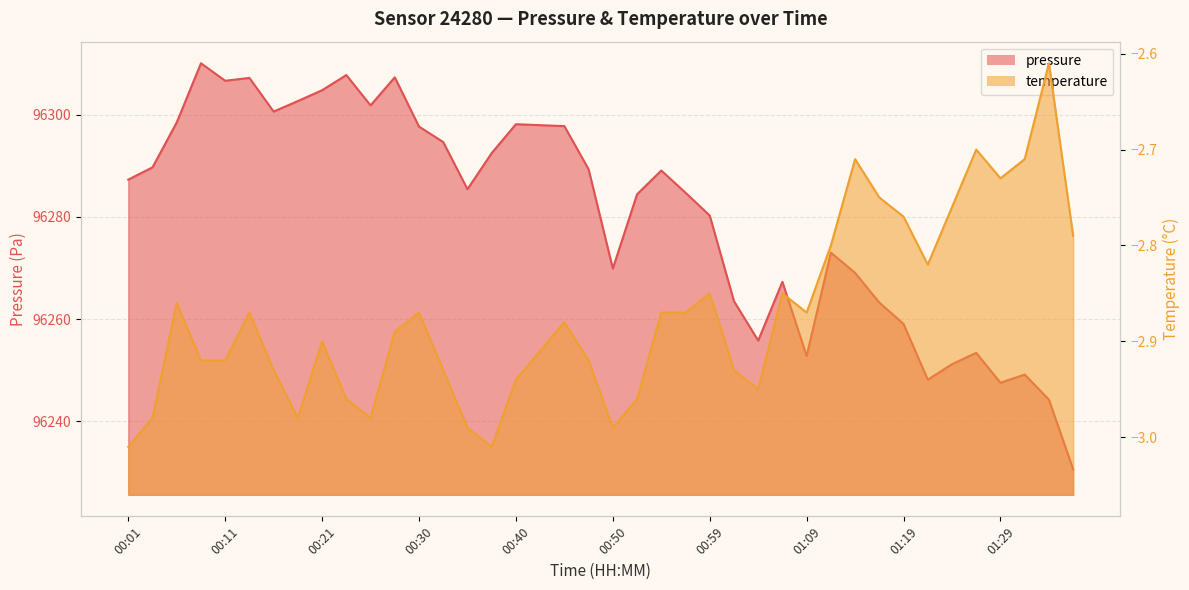

What is the total value across all series at 01:09?

96249.9